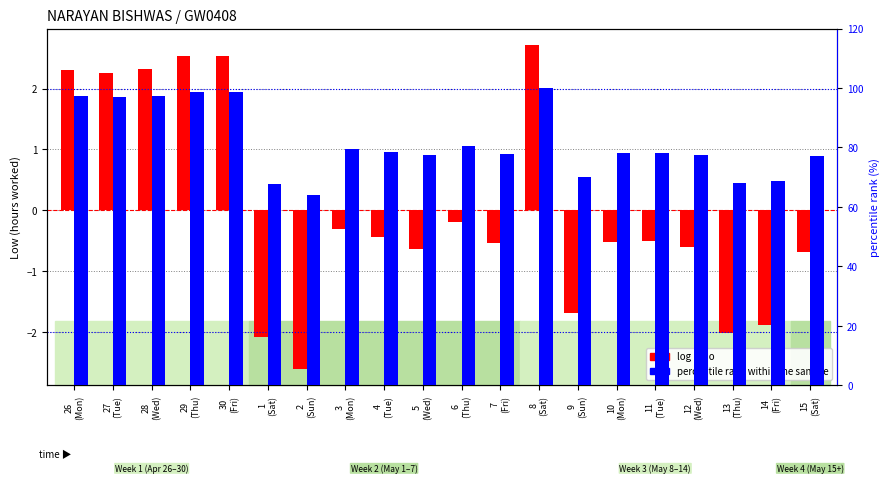

What is the approximate value of log ratio at 9
(Sun)?

-1.7